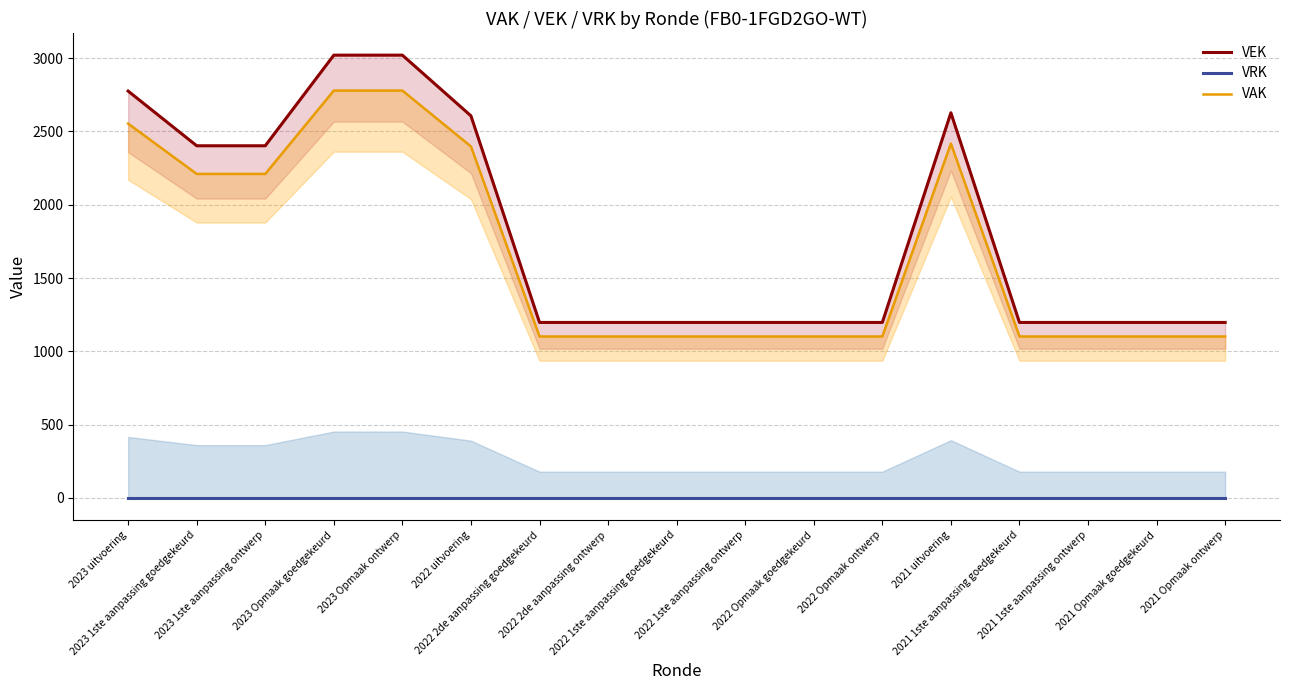

True or false: VAK and VEK cross at least once.

False